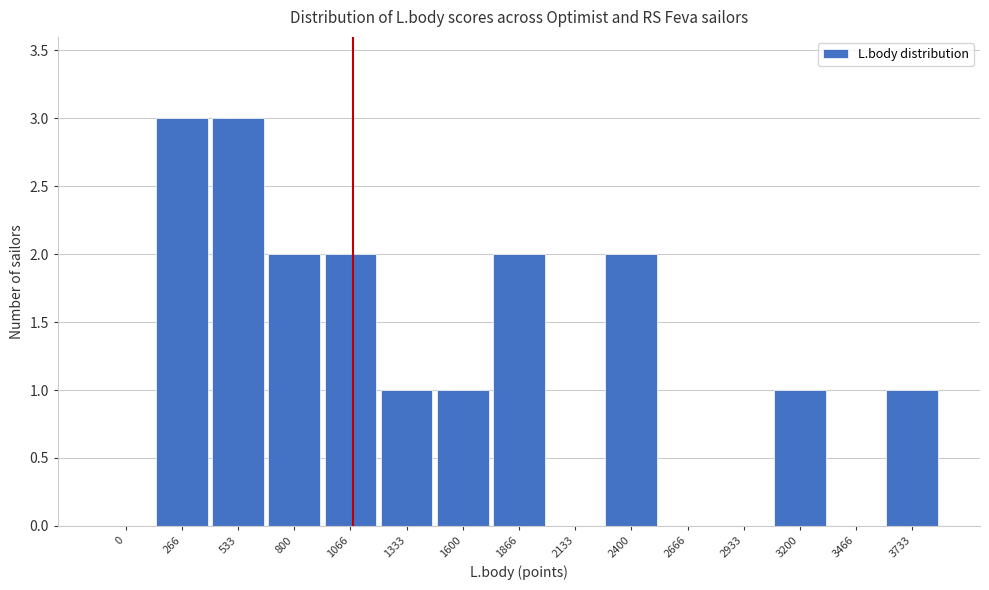

Reading right to left, extract all data points from this chart.

3733=1	3466=0	3200=1	2933=0	2666=0	2400=2	2133=0	1866=2	1600=1	1333=1	1066=2	800=2	533=3	266=3	0=0